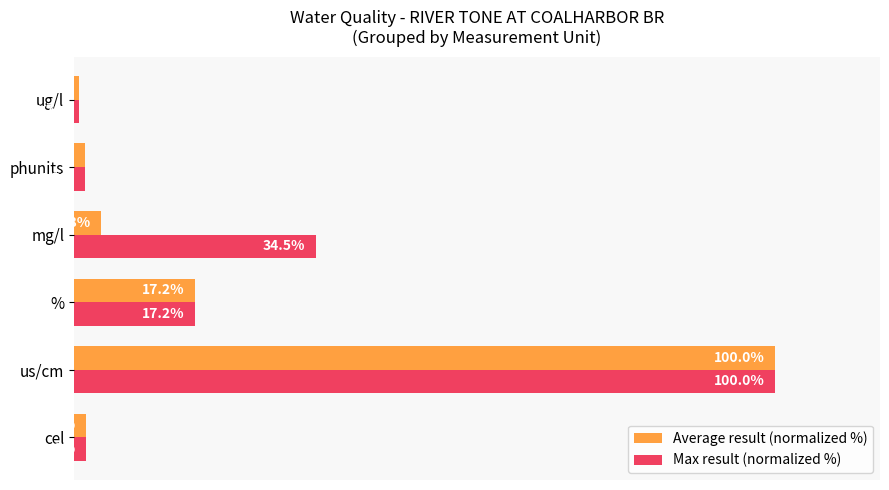

At which category is the sum across all series the highest?

us/cm